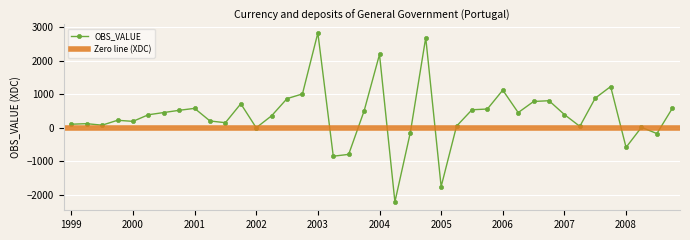

Is it true that the value at 2001-Q4 is 710.0?

True